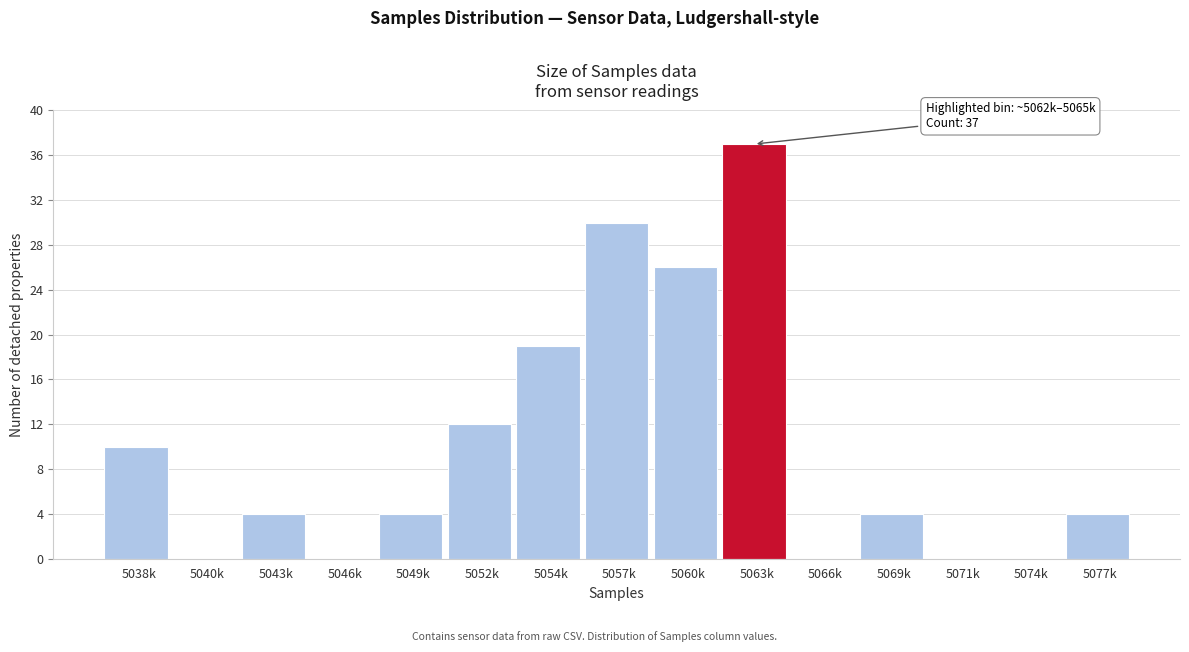

Reading left to right, list all the values displayed in this chart.

5038k=10	5040k=0	5043k=4	5046k=0	5049k=4	5052k=12	5054k=19	5057k=30	5060k=26	5063k=37	5066k=0	5069k=4	5071k=0	5074k=0	5077k=4